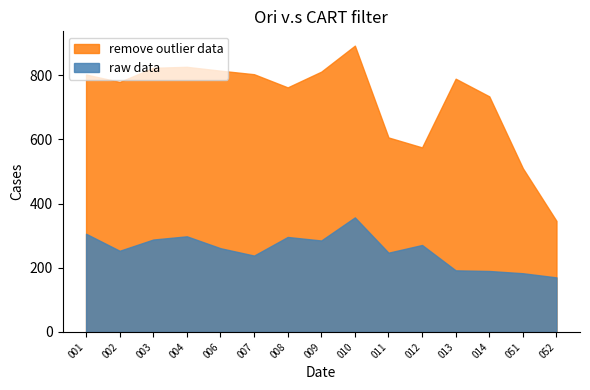

How many data points does each series have?

15